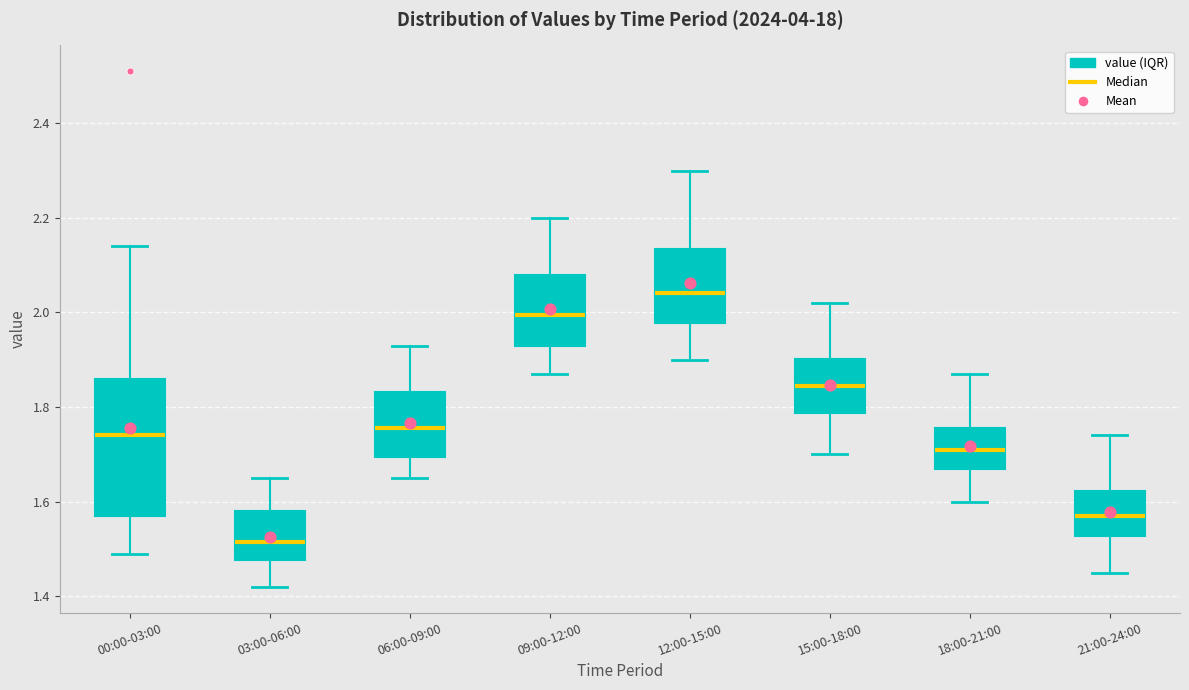

Reading left to right, read every box against the y-axis: the position of its median line, the range the box covers, and the ends of its whiskers. The values are not printed on the chart, so give them approximately, as read against the axis.

00:00-03:00: median 1.74, box 1.58 to 1.86, whiskers 1.50 to 2.14
03:00-06:00: median 1.52, box 1.48 to 1.58, whiskers 1.42 to 1.66
06:00-09:00: median 1.76, box 1.70 to 1.84, whiskers 1.66 to 1.94
09:00-12:00: median 2.00, box 1.94 to 2.08, whiskers 1.88 to 2.20
12:00-15:00: median 2.04, box 1.98 to 2.14, whiskers 1.90 to 2.30
15:00-18:00: median 1.84, box 1.78 to 1.90, whiskers 1.70 to 2.02
18:00-21:00: median 1.72, box 1.68 to 1.76, whiskers 1.60 to 1.88
21:00-24:00: median 1.58, box 1.52 to 1.62, whiskers 1.46 to 1.74